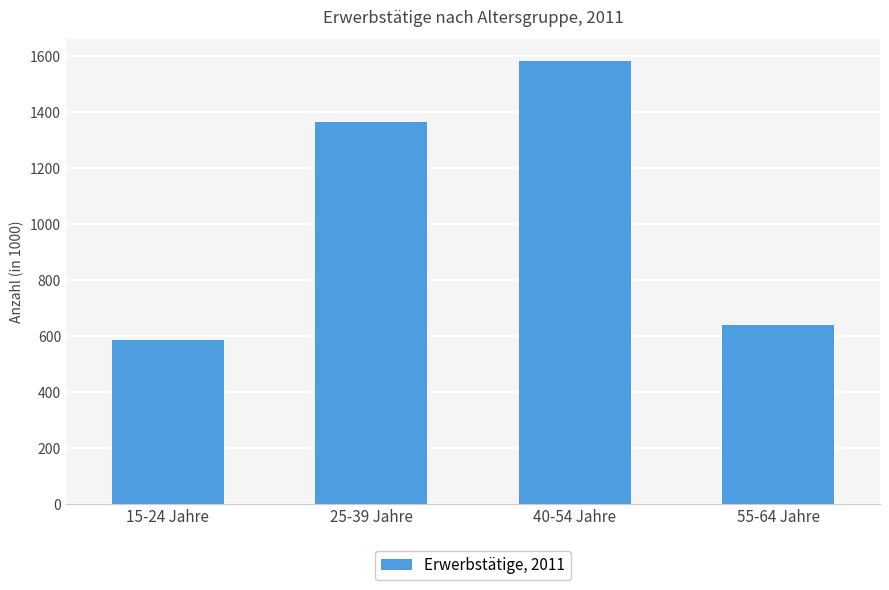

List the labels in order of value, largest first.

40-54 Jahre, 25-39 Jahre, 55-64 Jahre, 15-24 Jahre